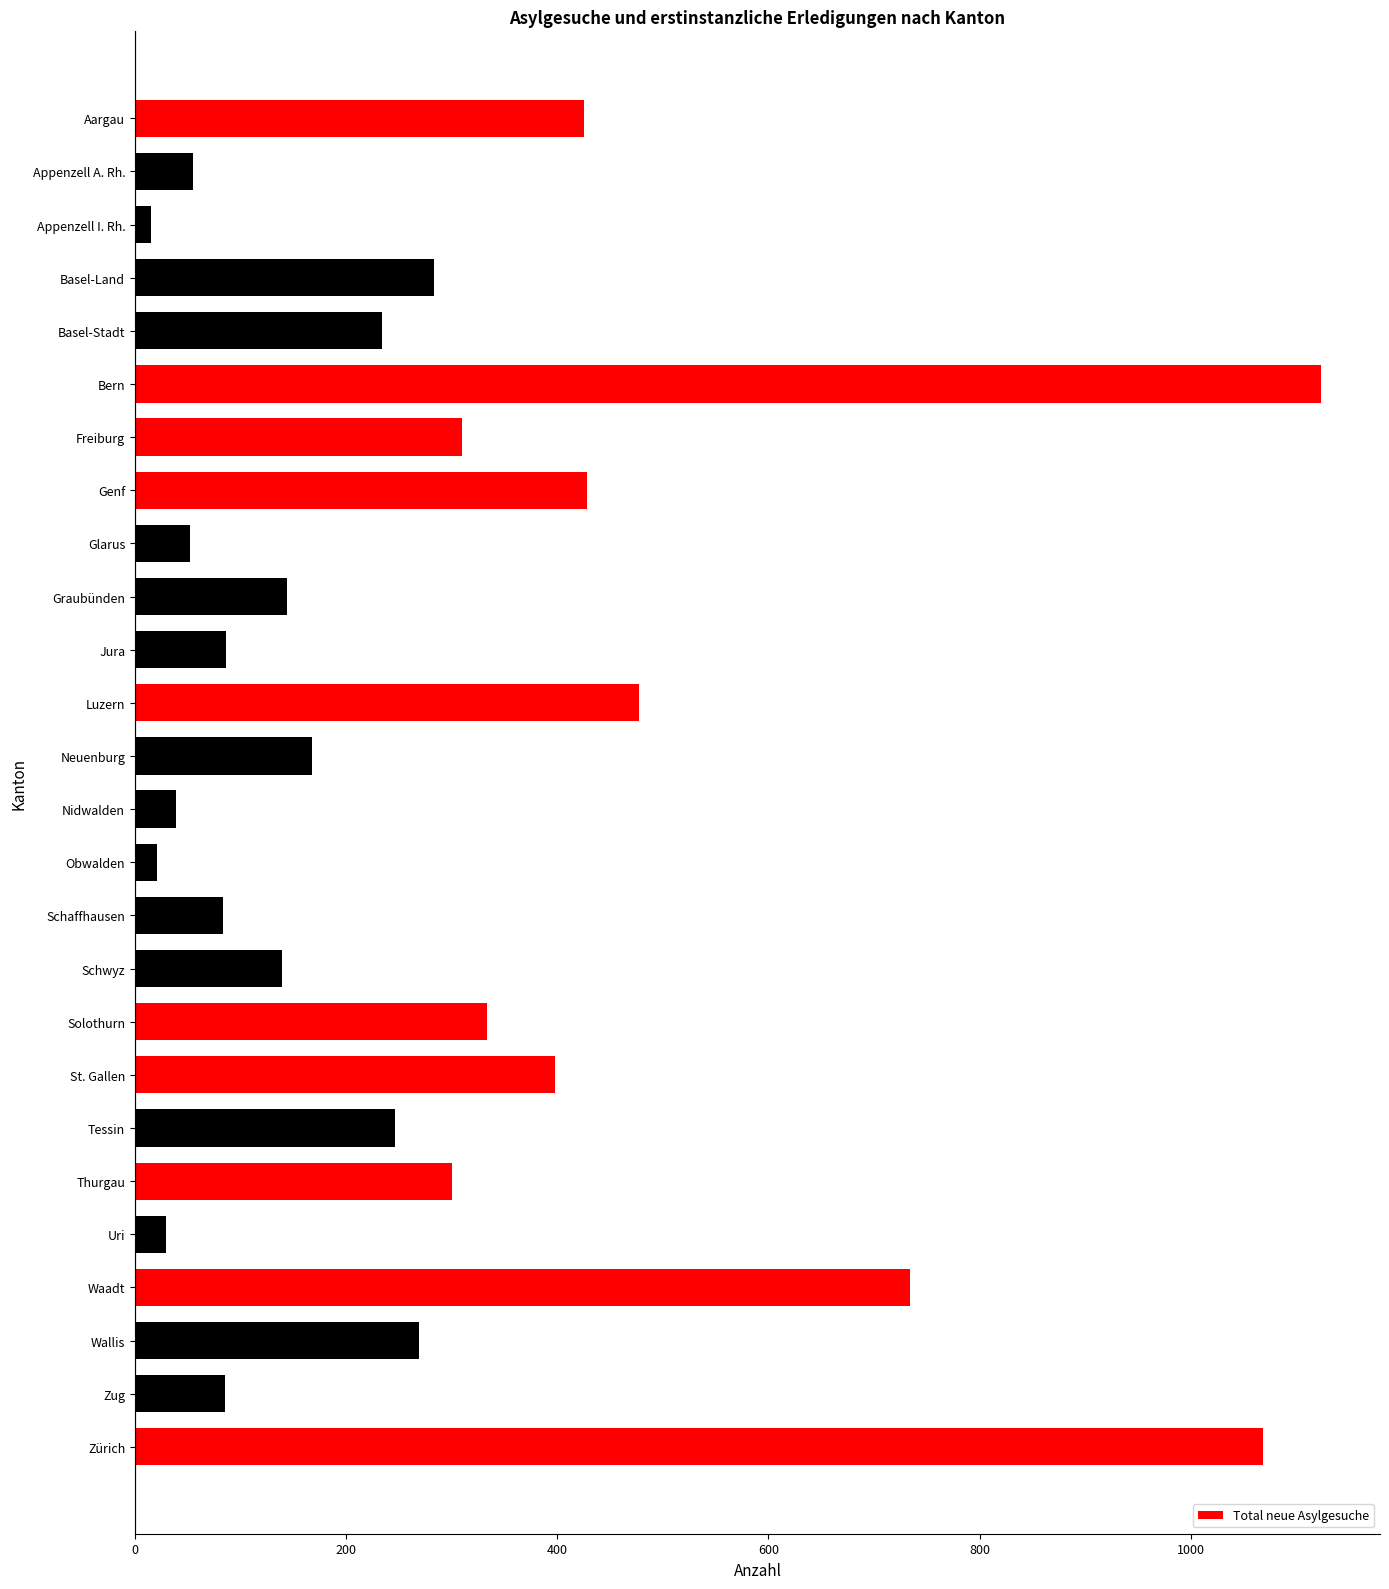

Does the chart contain any negative values?

No